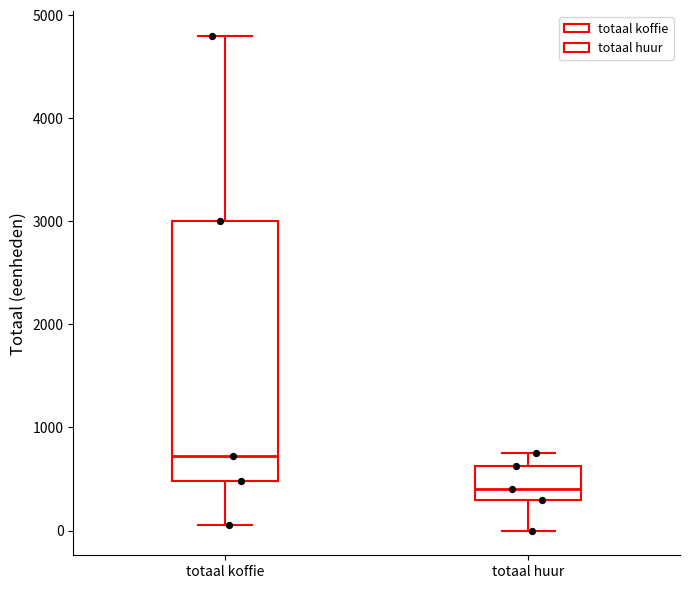

Reading left to right, read every box against the y-axis: the position of its median line, the range the box covers, and the ends of its whiskers. The values are not printed on the chart, so give them approximately, as read against the axis.

totaal koffie: median 700, box 500 to 3000, whiskers 100 to 4800
totaal huur: median 400, box 300 to 600, whiskers 0 to 800